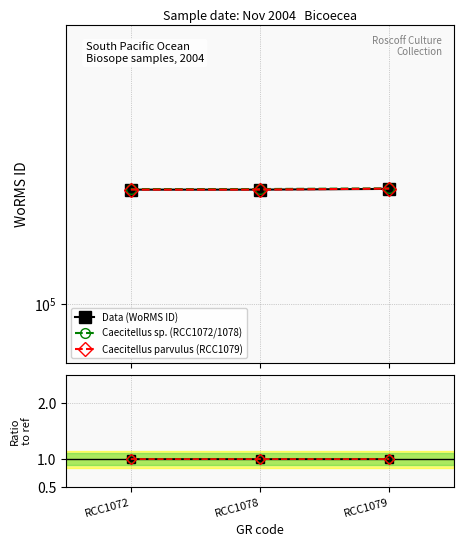

Which series has the largest range (max minus min)?

Caecitellus parvulus (RCC1079)